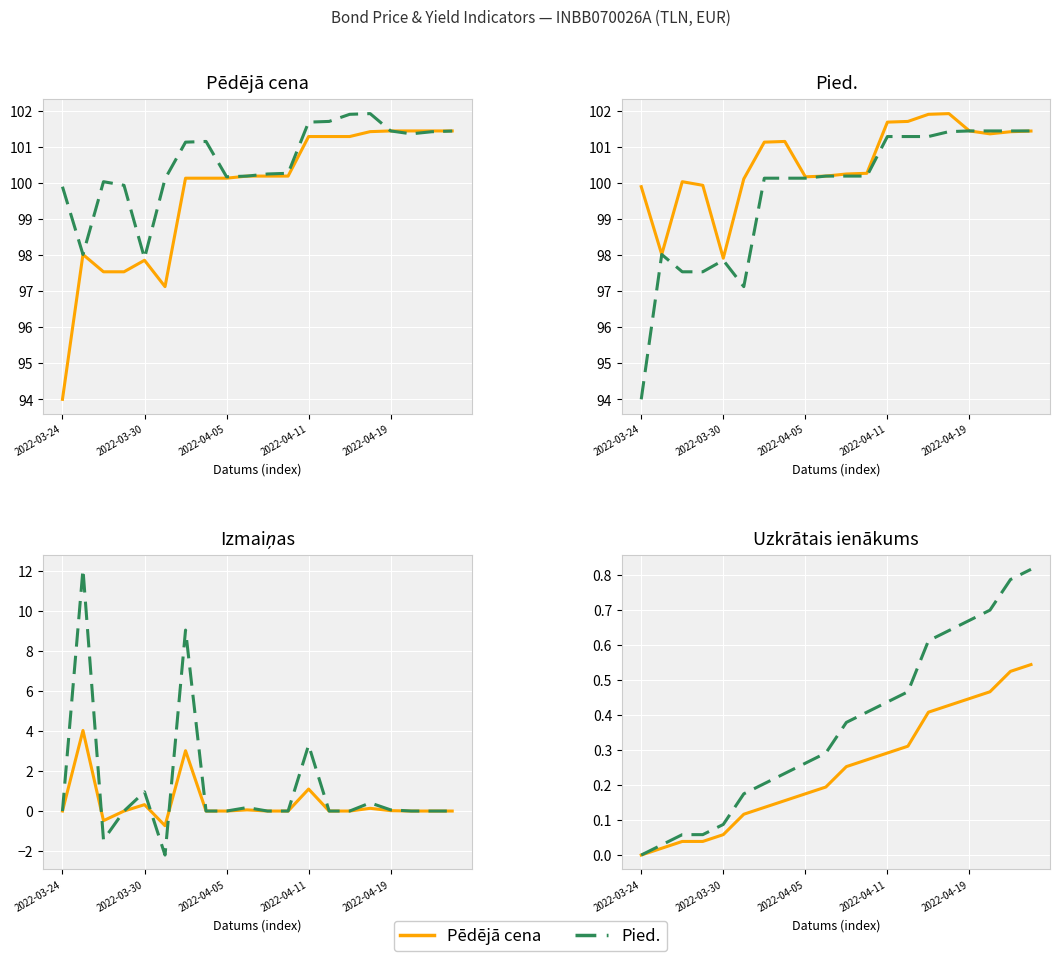

Between which two adjacent categories do Izmaiņas and Pied. first intersect?

2022-03-30 and 2022-04-05